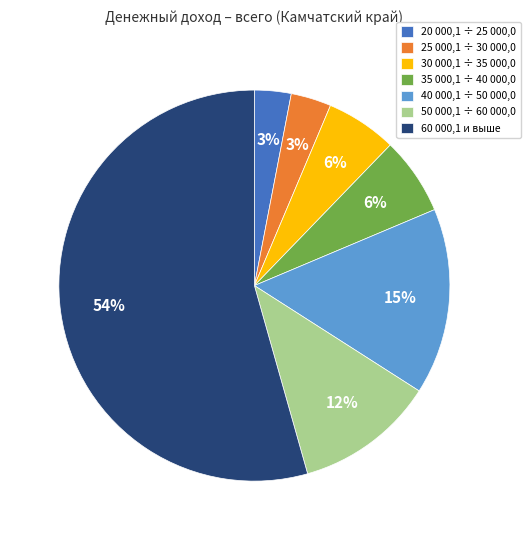

Which slice is the largest?

60 000,1 и выше